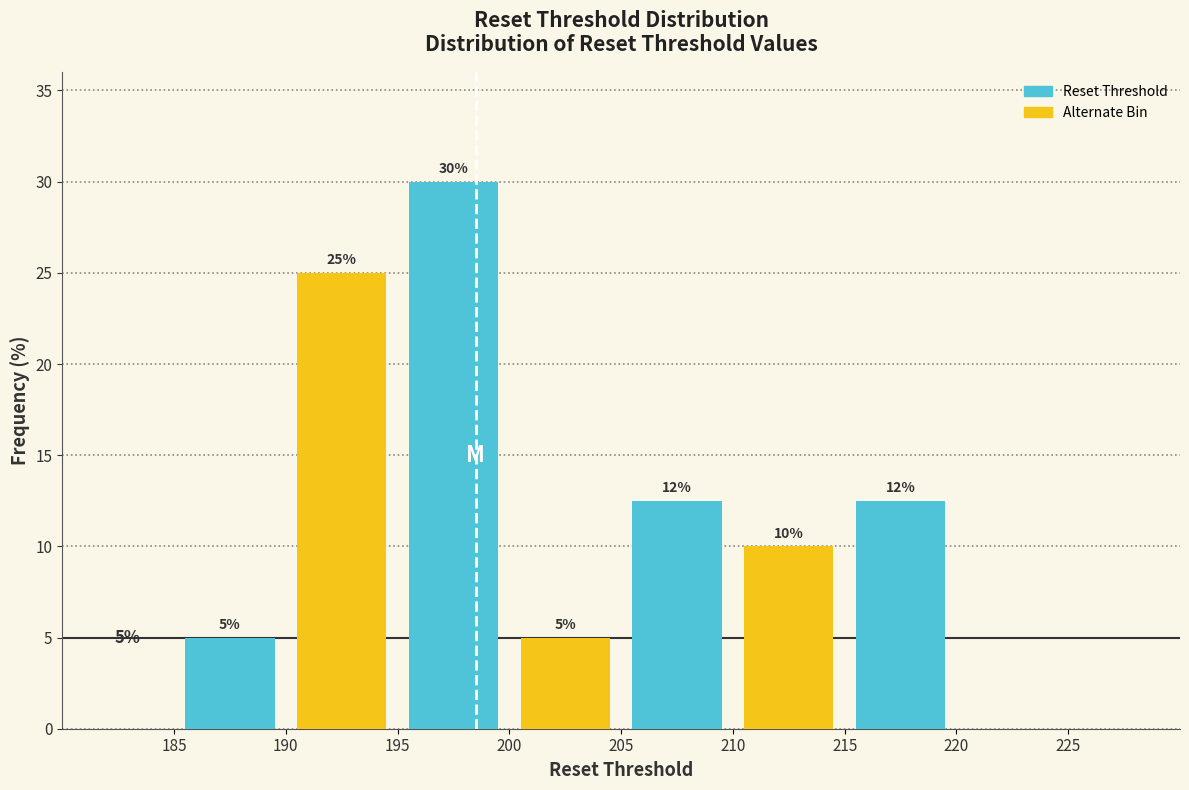

At which category does the chart reach its peak across all series?

200